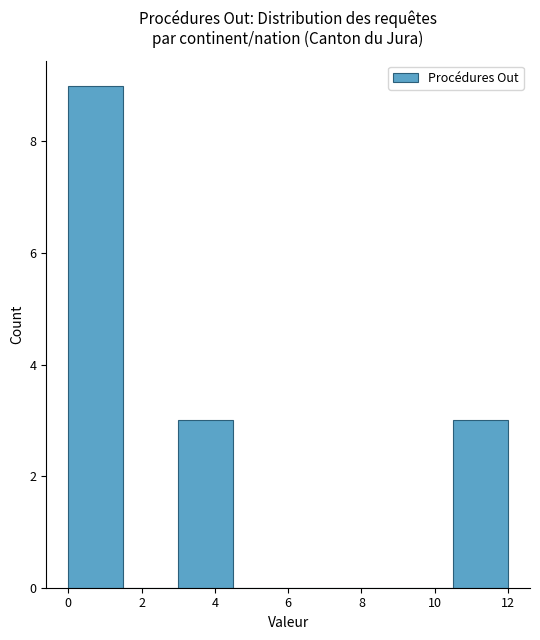

How tall is the bar that spans 3.0 to 4.5 on the x-axis? Neither the bar edges nor the heights are printed on the chart, so give them approximately, as read against the axes.

3